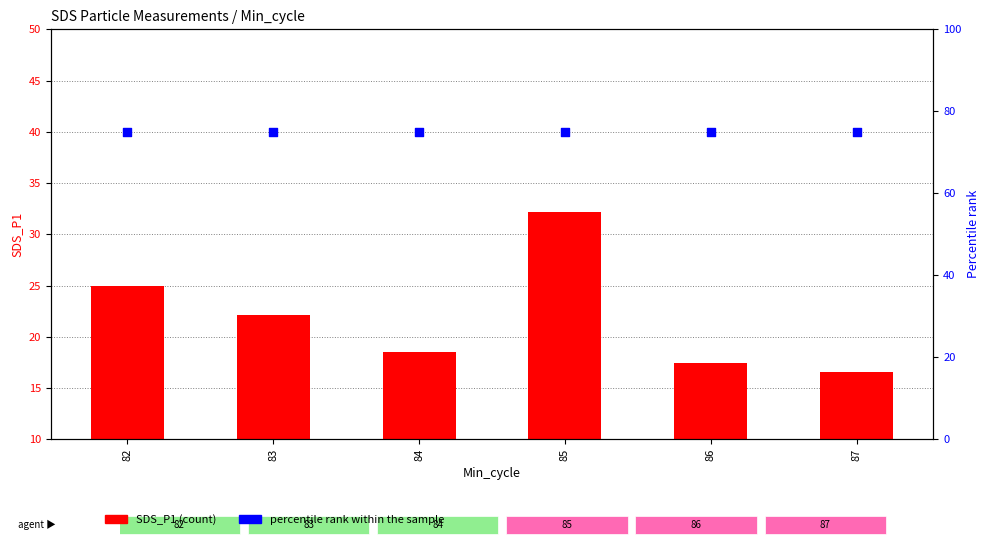

What is the total value across all series at 86?

92.5